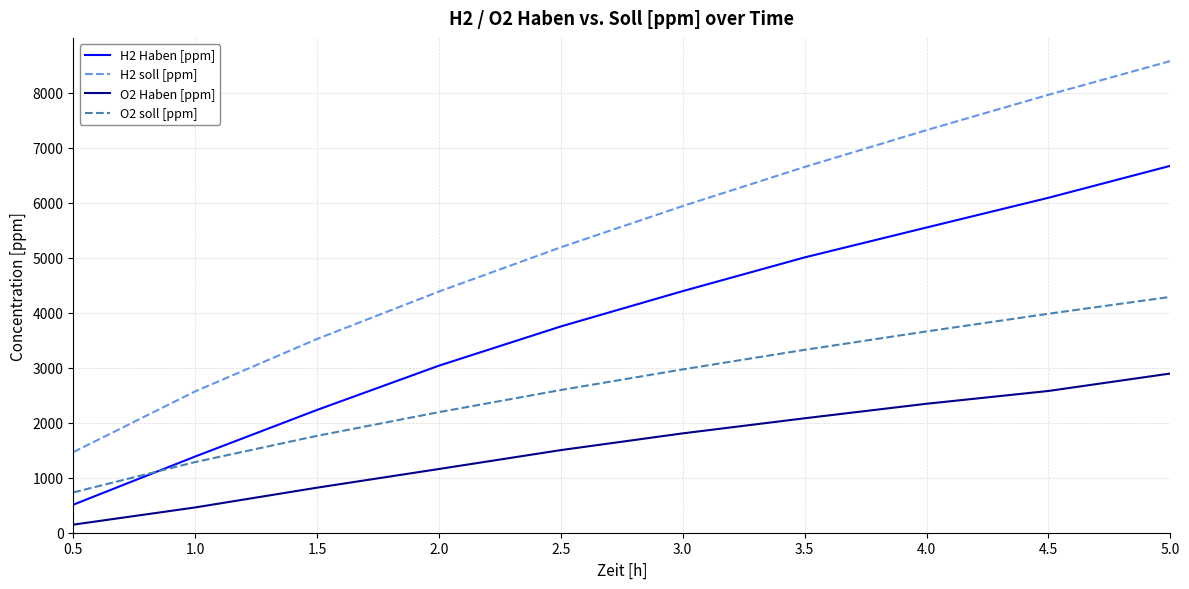

What is the difference between the H2 Haben [ppm] values at 4.5 and 2.0?

3050.8